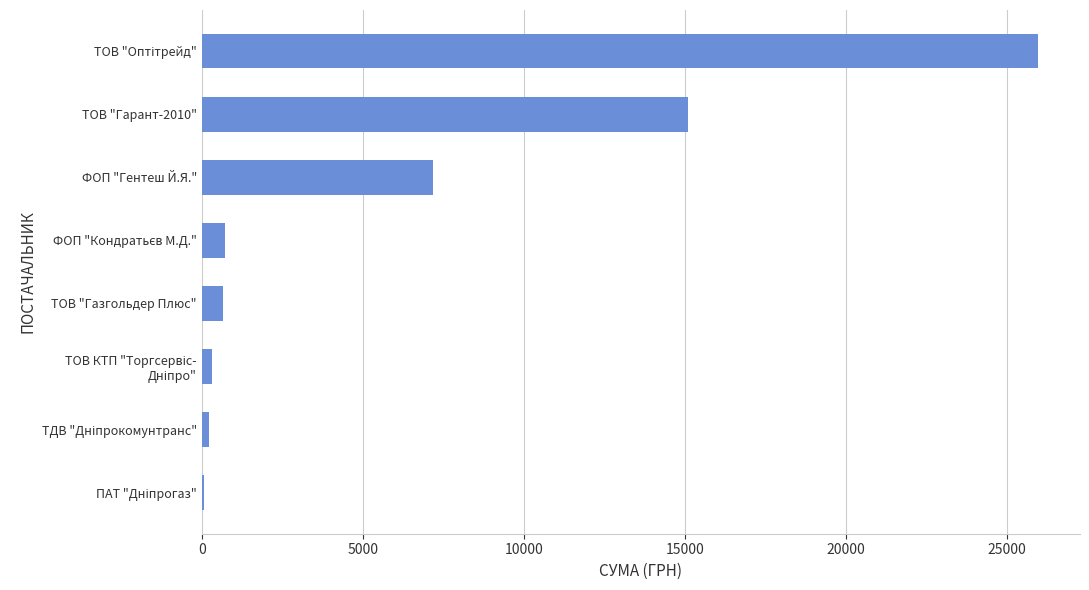

Where is the data nearest to the value 13028?

ТОВ "Гарант-2010"